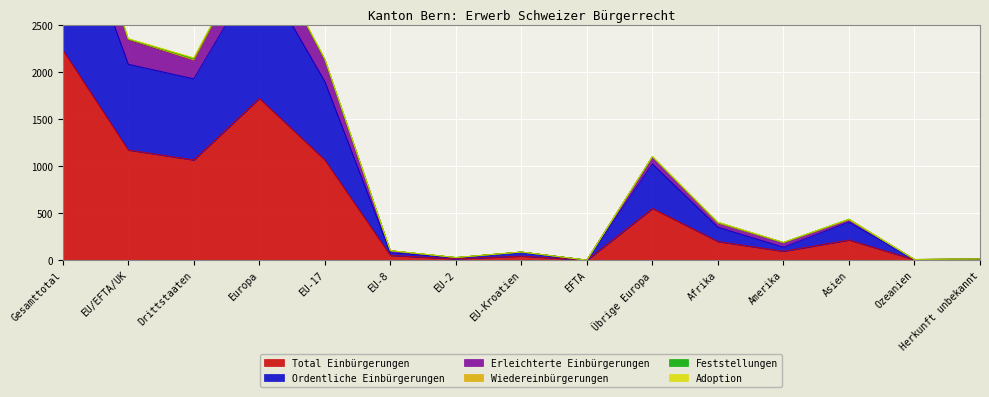

At which category does Ordentliche Einbürgerungen reach its first local peak?

Europa